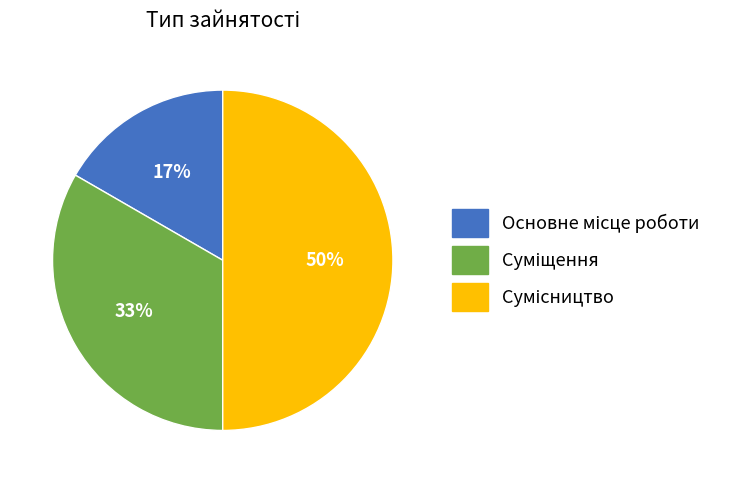

To the nearest percent, what is the difference between the largest and smallest slice percentages?

33%